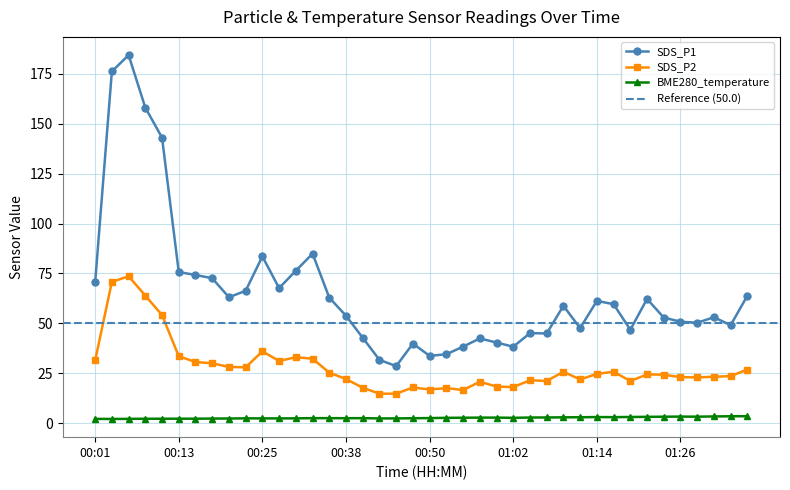

What is the sum of the SDS_P2 values at 00:55 and 01:36?

43.5